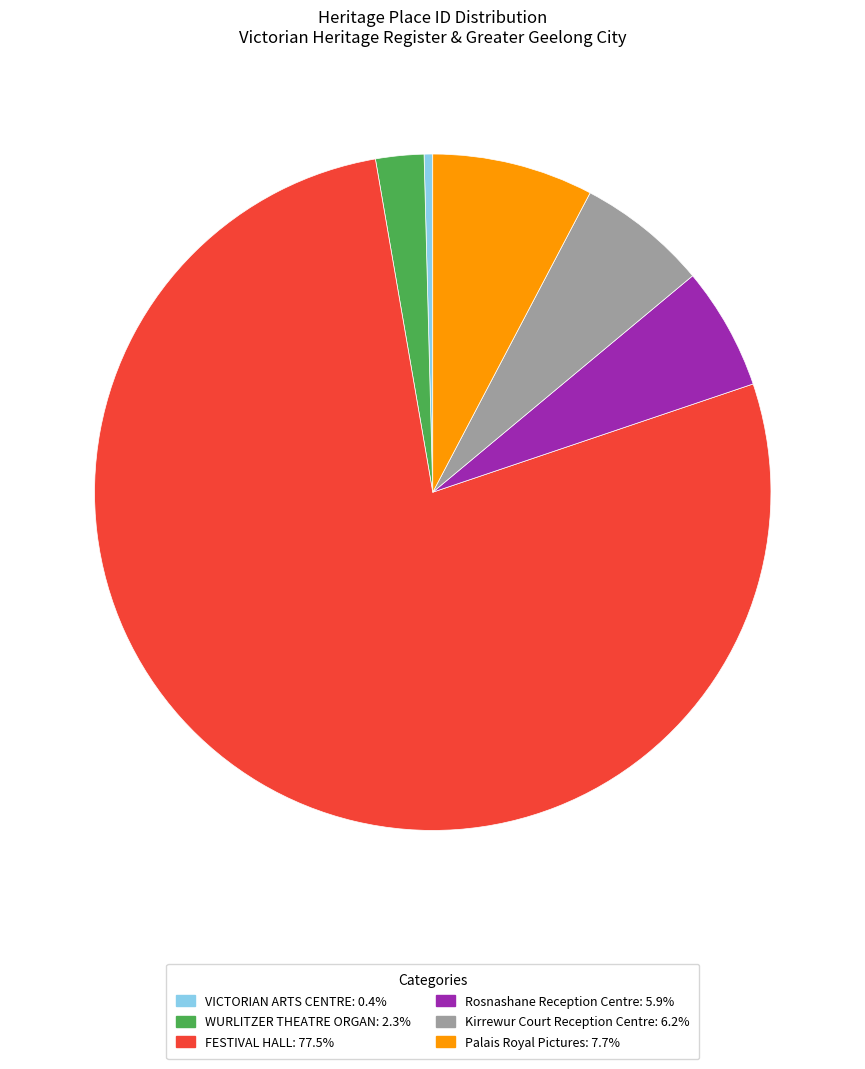

Which slice is the largest?

FESTIVAL HALL